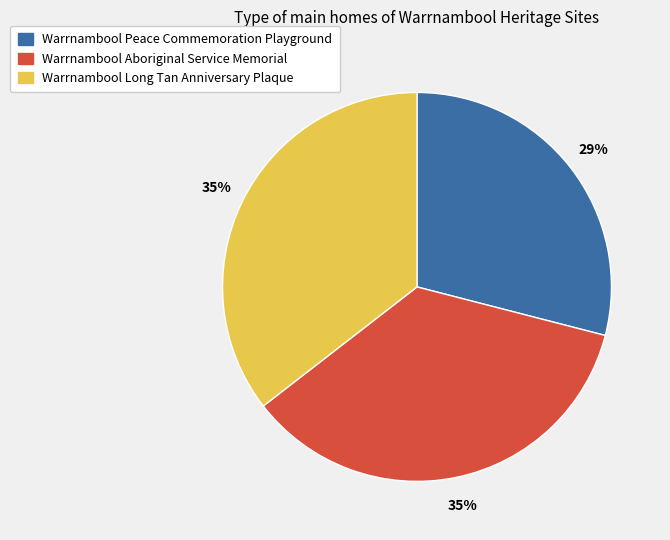

True or false: Warrnambool Long Tan Anniversary Plaque accounts for 35% of the total.

True